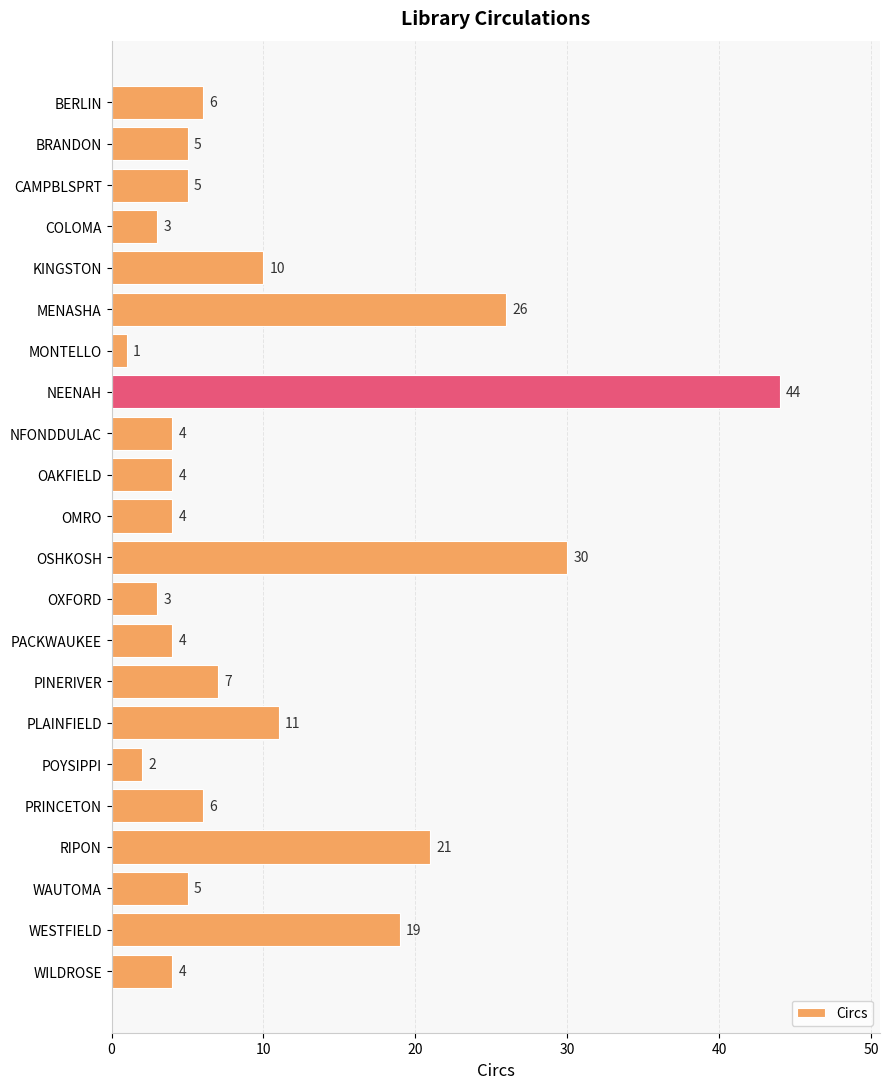

Where is the data nearest to the value 22?

RIPON